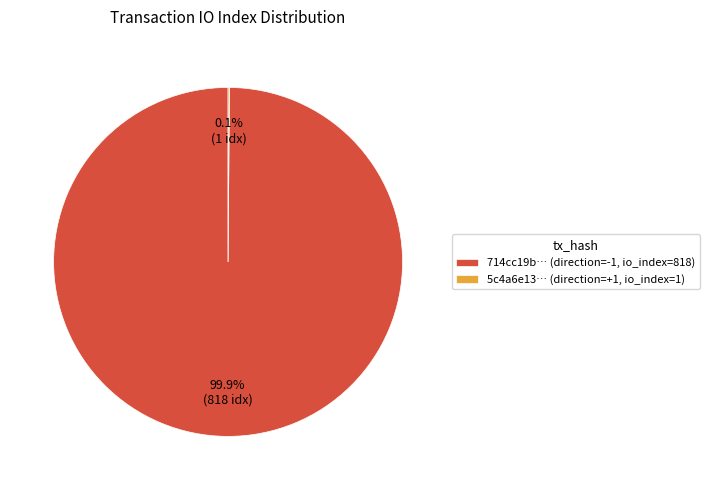

Which category has the biggest portion of the pie?

714cc19b… (direction=-1, io_index=818)